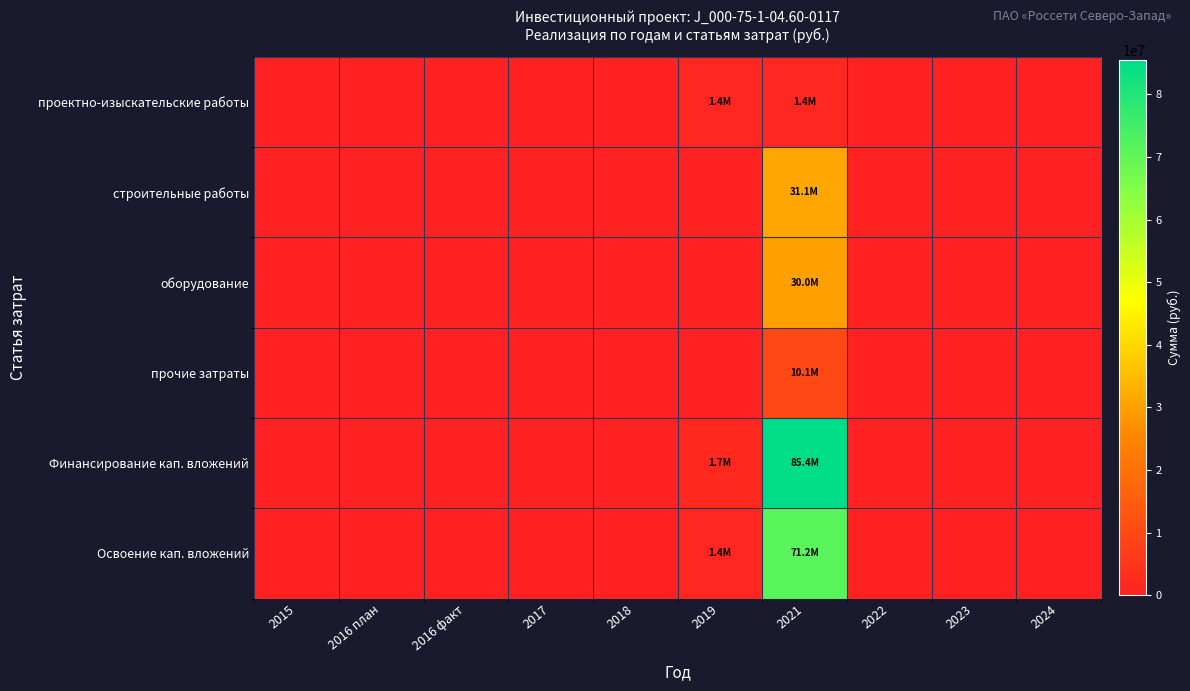

At 2023, list the series in order from largest to smallest.

проектно-изыскательские работы, строительные работы, оборудование, прочие затраты, Финансирование кап. вложений, Освоение кап. вложений